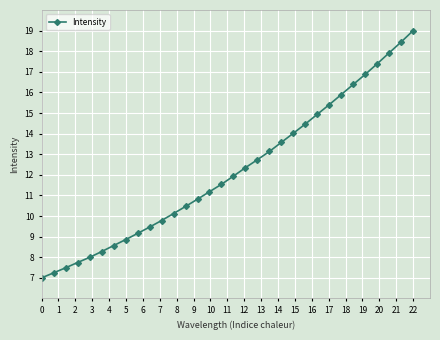

What is the minimum value shown in the chart?

7.0